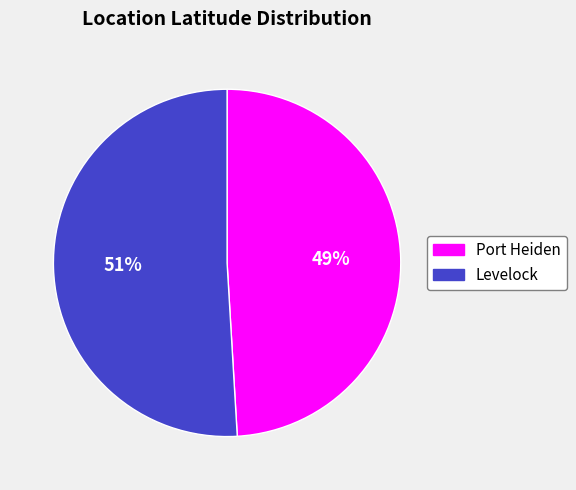

Rank the categories by value from highest to lowest.

Levelock, Port Heiden